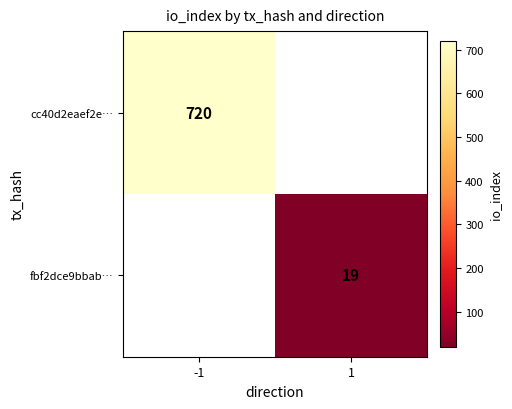

Is it true that cc40d2eaef2e… equals 720 at -1?

True